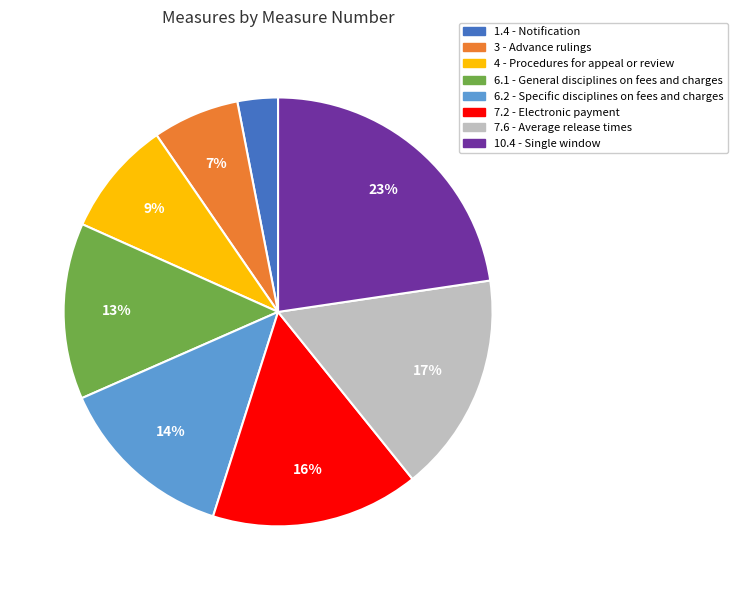

To the nearest percent, what is the difference between the 10.4 and 3 slice percentages?

16%